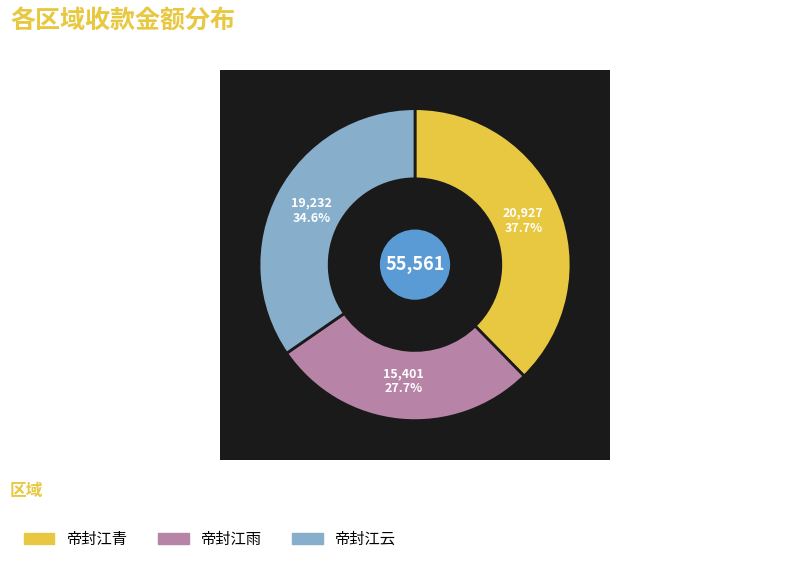

Does 14 represent more than half of the total?

No